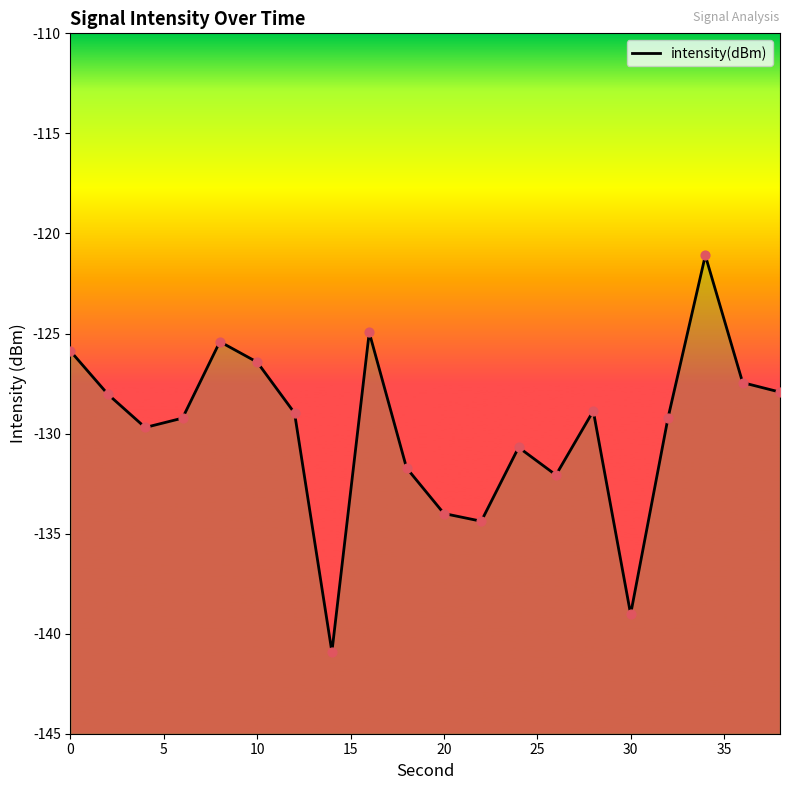

What is the change in value from 30 to 15?

-10.1